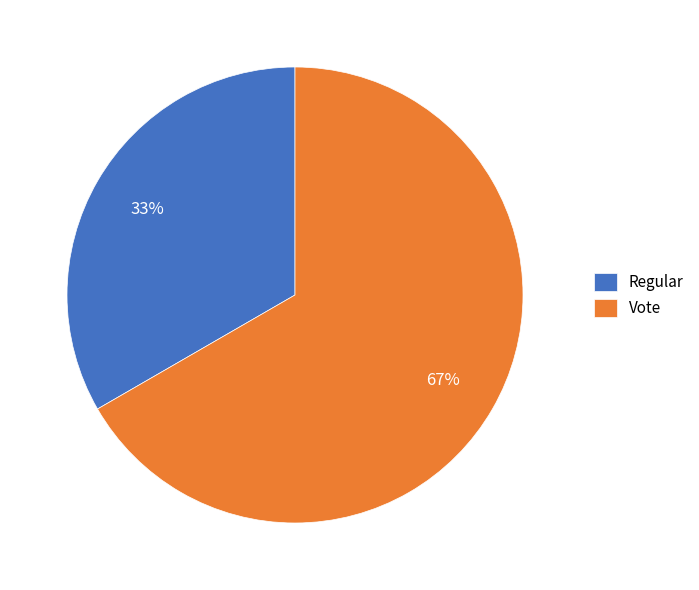

What percentage is the Vote slice, to the nearest percent?

67%